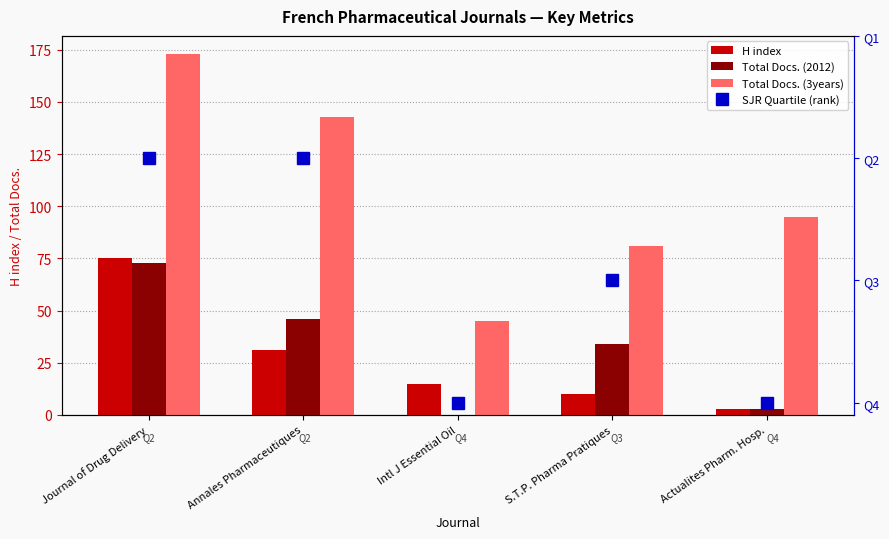

What is the approximate value of Total Docs. (2012) at Journal of Drug Delivery, to the nearest 10?

70